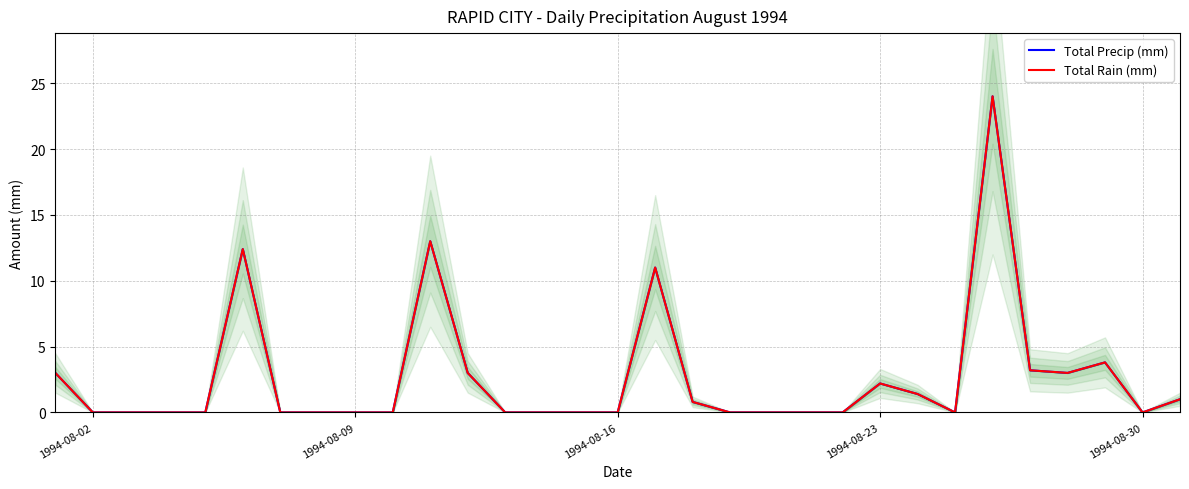

Which series changed the most between 1994-08-30 and 22?

Total Precip (mm)